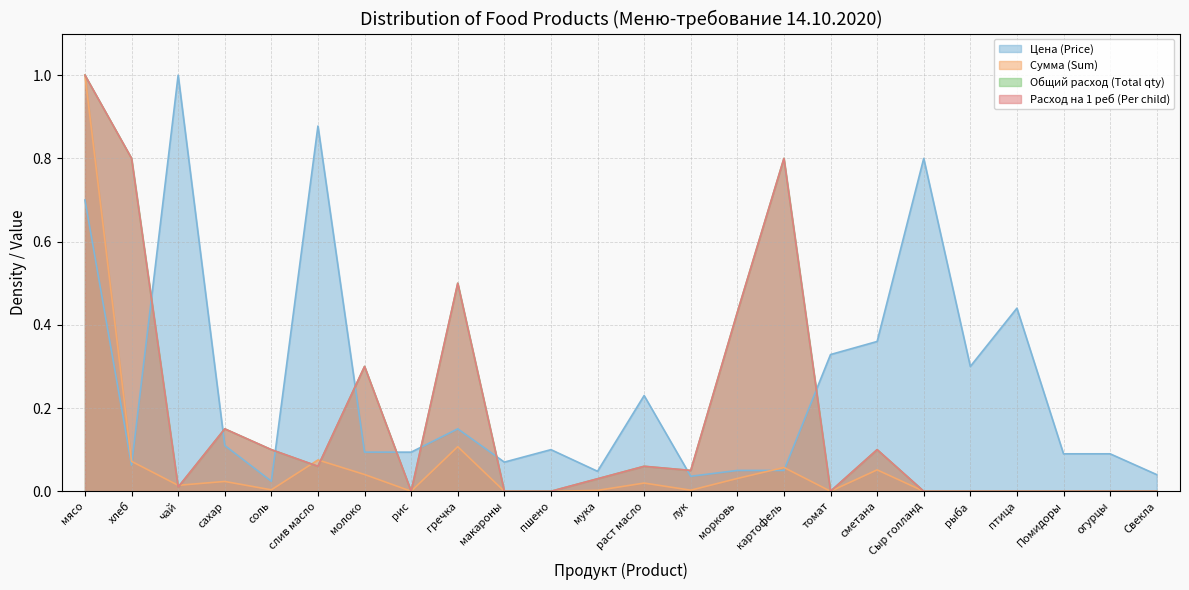

True or false: Расход на 1 реб (Per child) has a value of 0.5 at гречка.

True